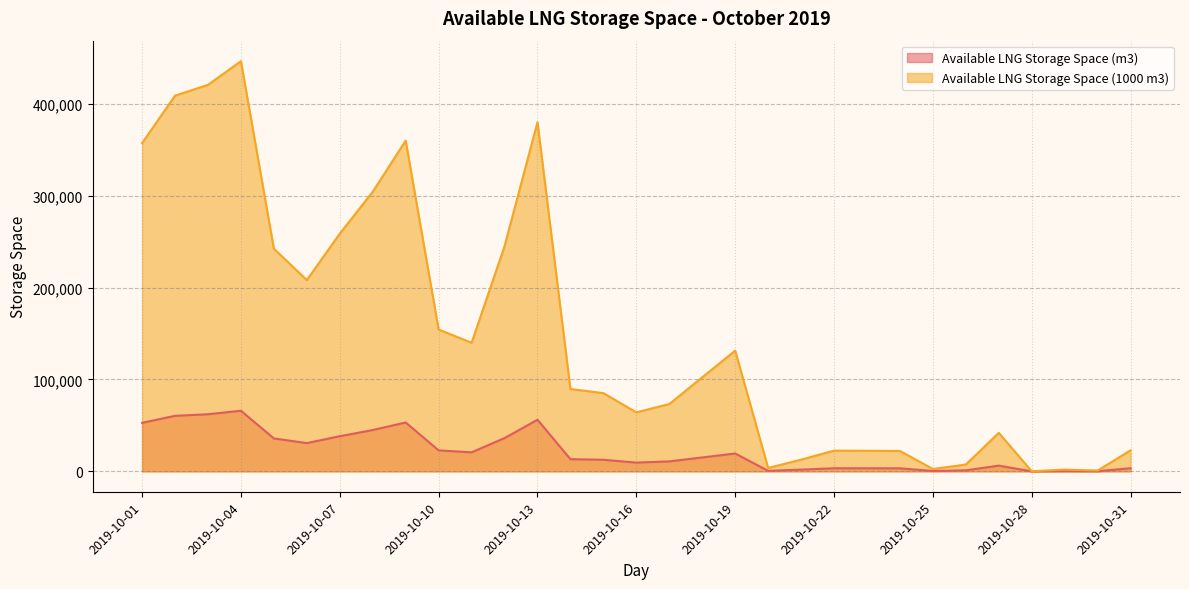

Reading left to right, extract all data points from this chart.

Available LNG Storage Space (m3): 52766	60407	62139	65942	35792	30745	38219	44954	53165	22799	20671	36186	56132	13232	12578	9483	10820	15111	19402	539	1876	3327	3301	3275	377	1089	6187	9	277	131	3381
Available LNG Storage Space (1000 m3): 357230	408957	420684	446433	242311	208149	258744	304338	359933	154349	139944	244980	380016	89586	85154	64204	73255	102306	131356	3653	12704	22527	22350	22173	2554	7377	41891	65	1879	887	22895